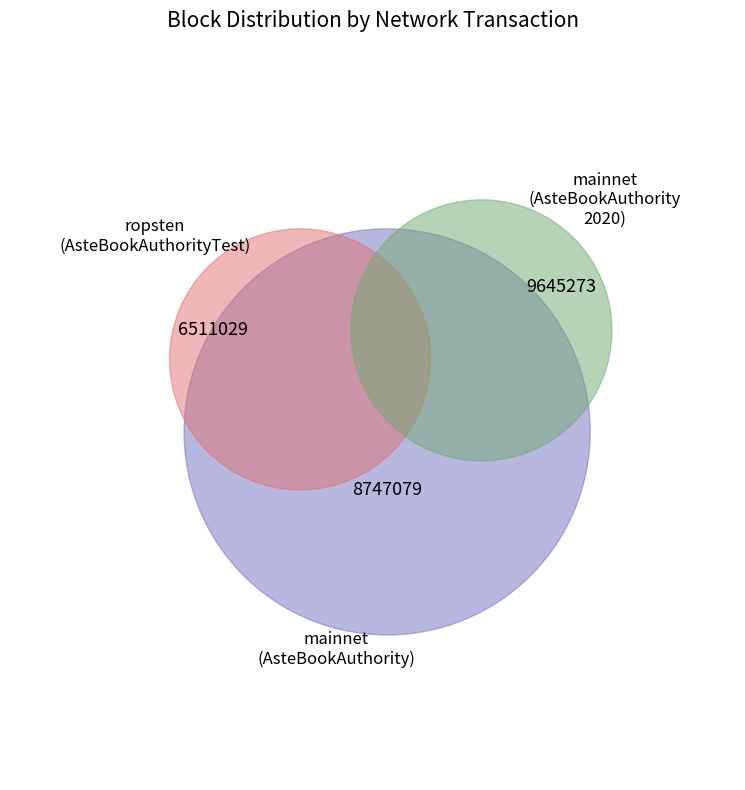

How many slices are in this pie chart?

3